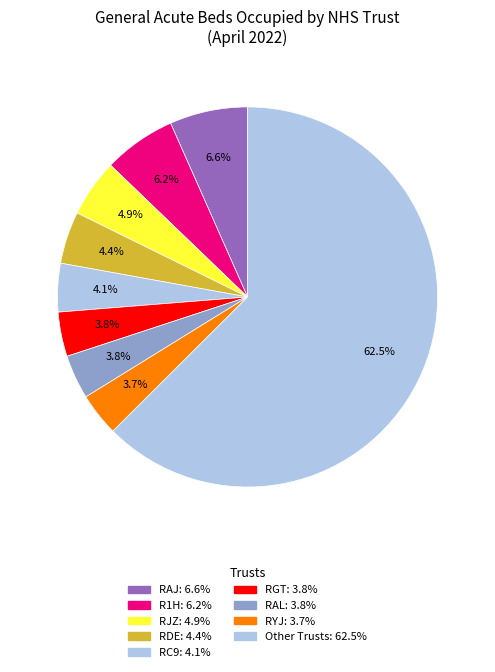

How many segments does this pie chart have?

9